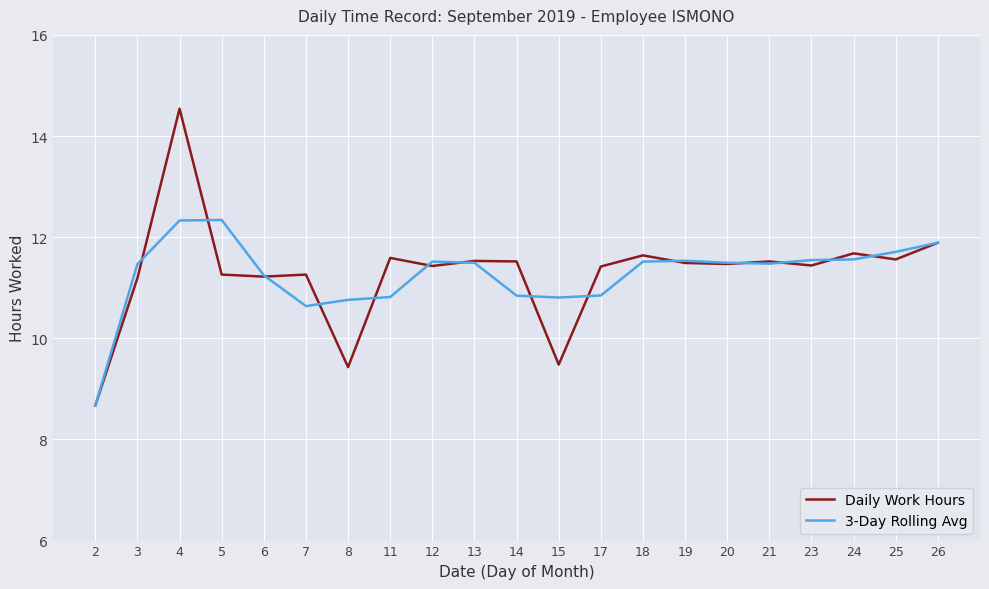

Where does the Daily Work Hours series first go above 11?

3